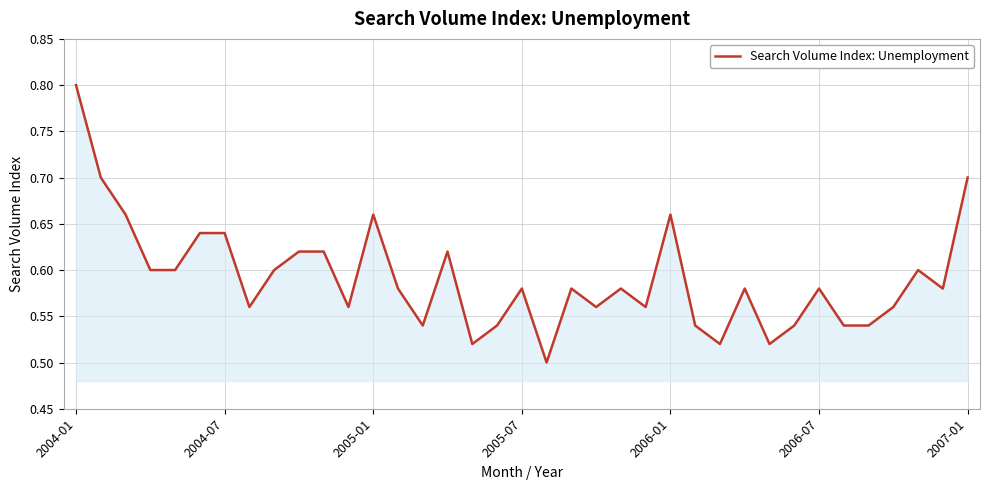

What is the greatest value displayed?

0.8